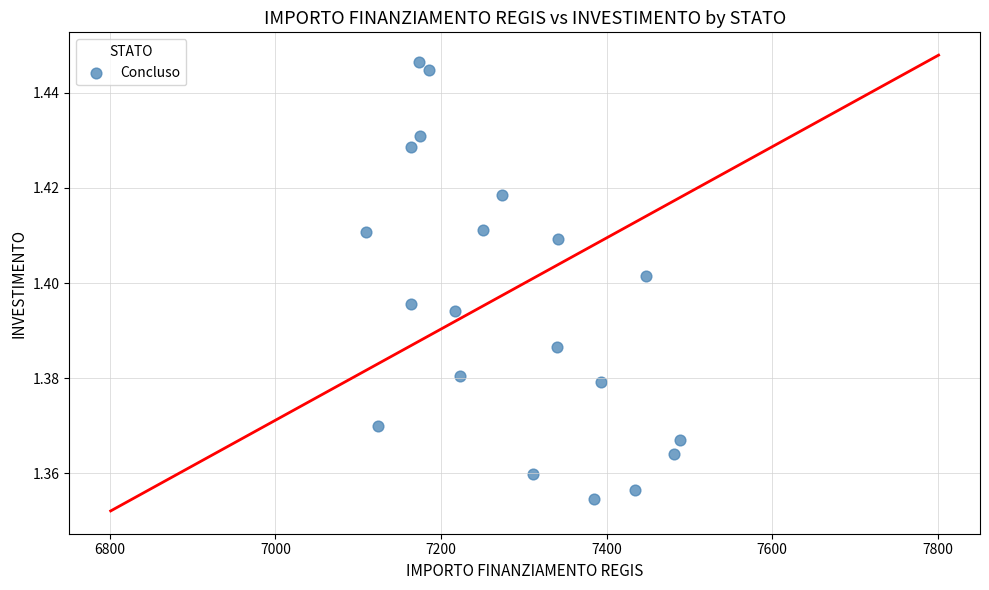

What is the range of X values (max minus min)?

379.7